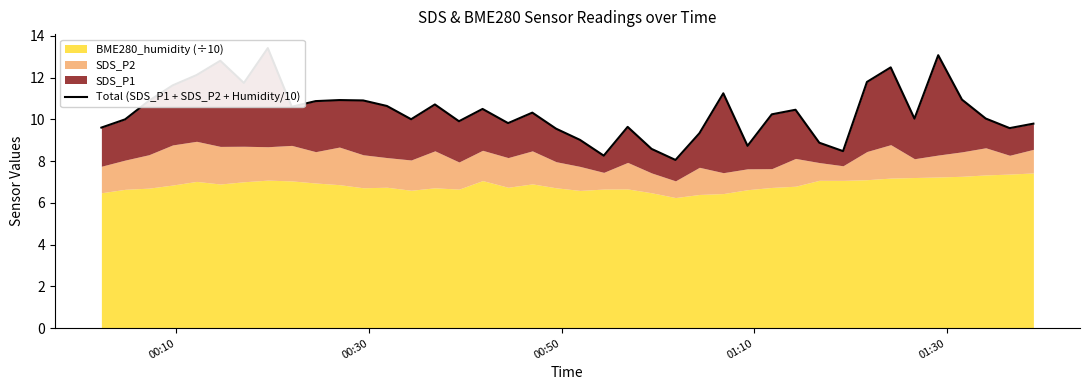

What is the smallest value displayed?

8.1